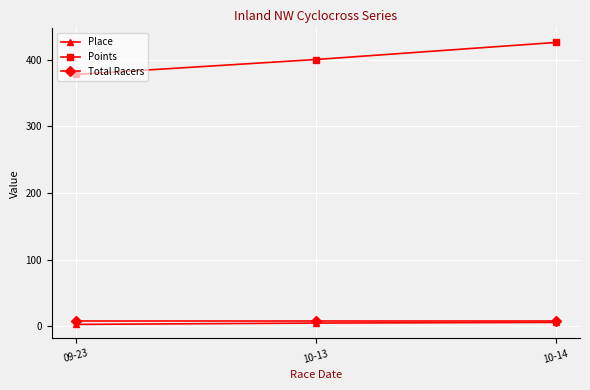

What is the value of the Points point at the 1st from the left?

377.6